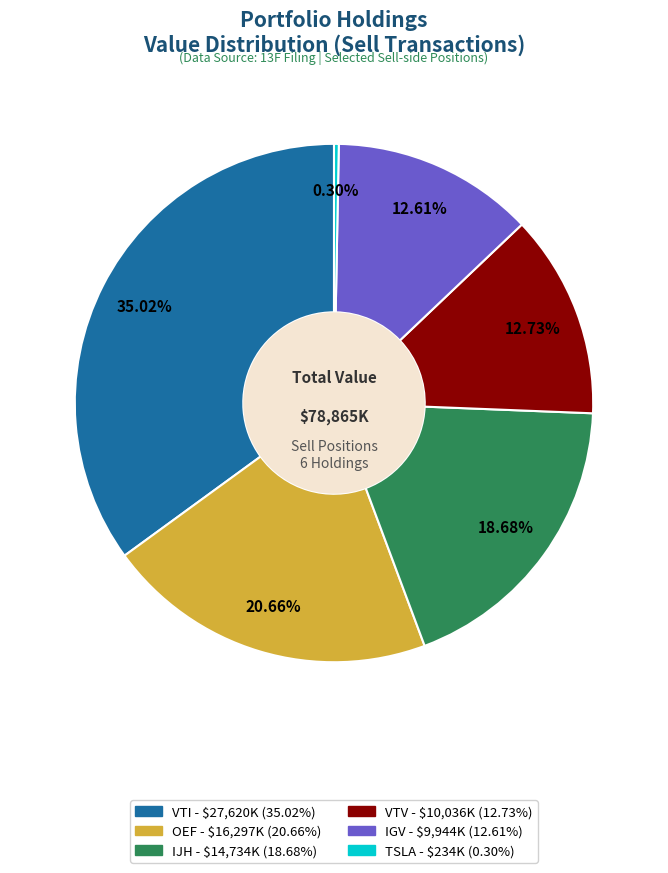

How many slices are in this pie chart?

6